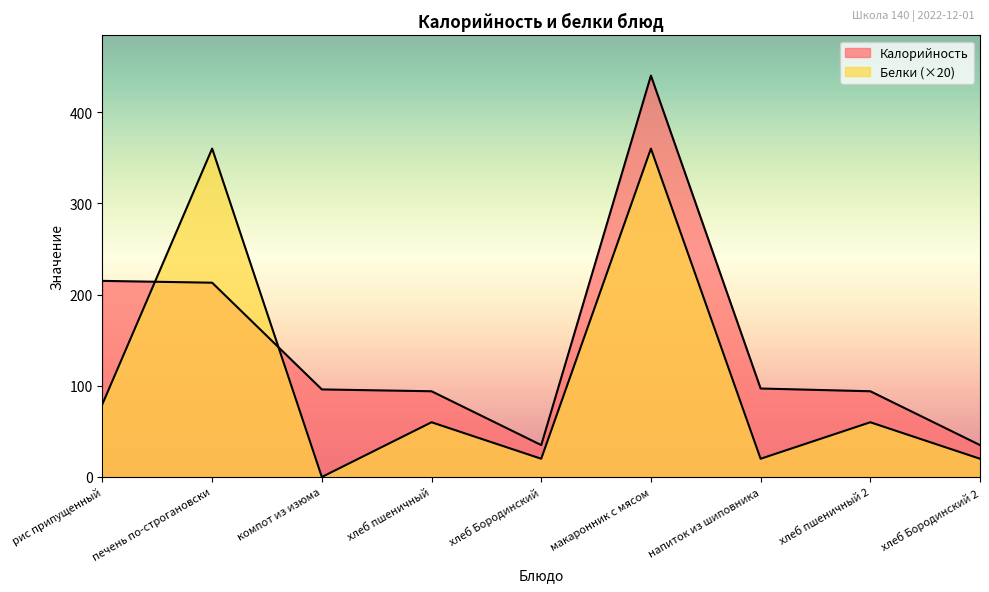

Which series has the widest spread of values?

Калорийность